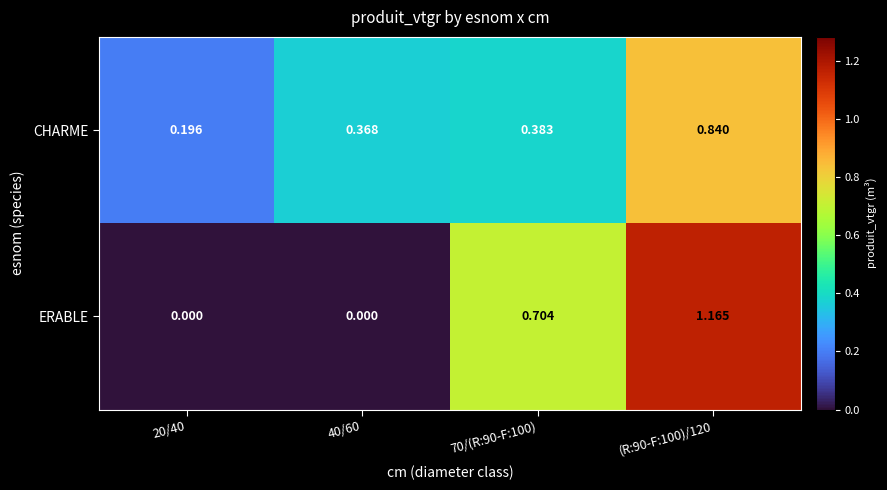

What is the spread (max minus min) of values at (R:90-F:100)/120?

0.3